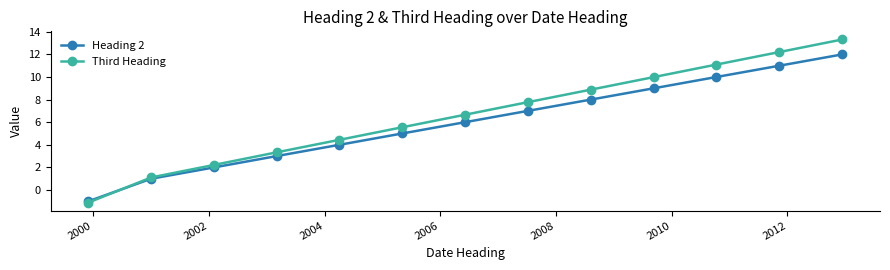

List the series in order of their peak value, lowest first.

Heading 2, Third Heading